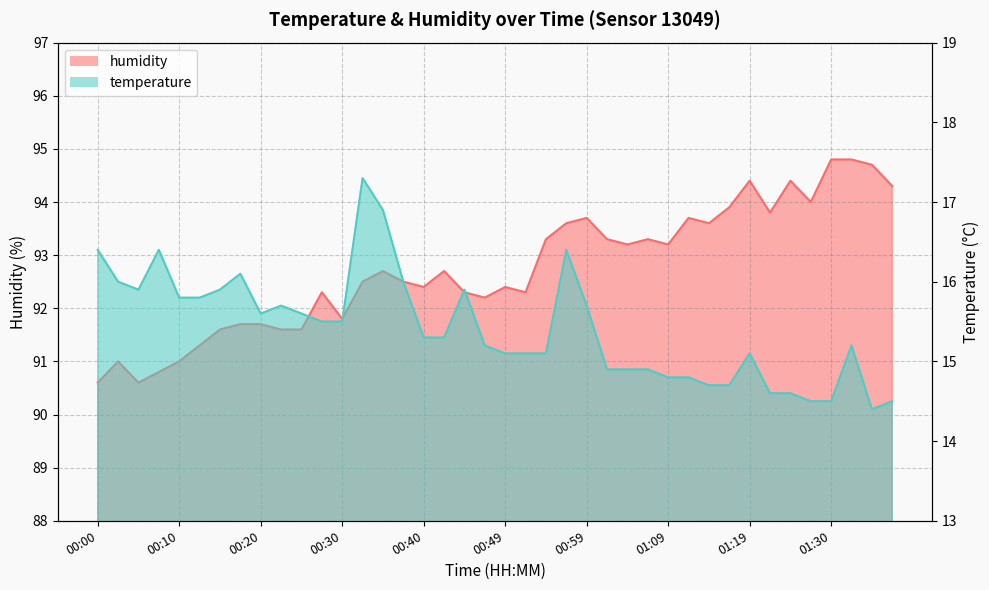

True or false: humidity and temperature intersect in this chart.

False